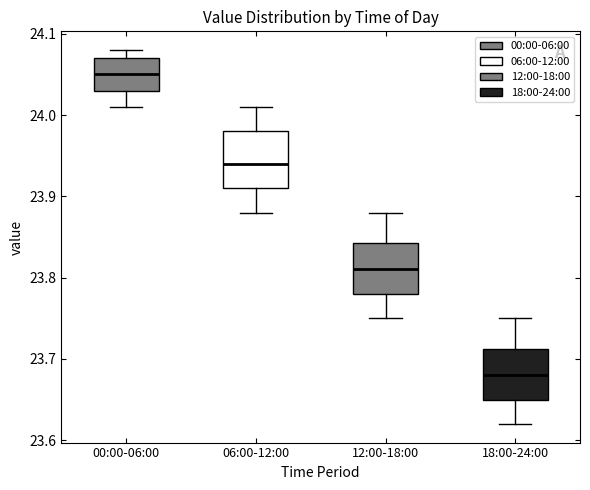

Which box's median line is the highest?

00:00-06:00